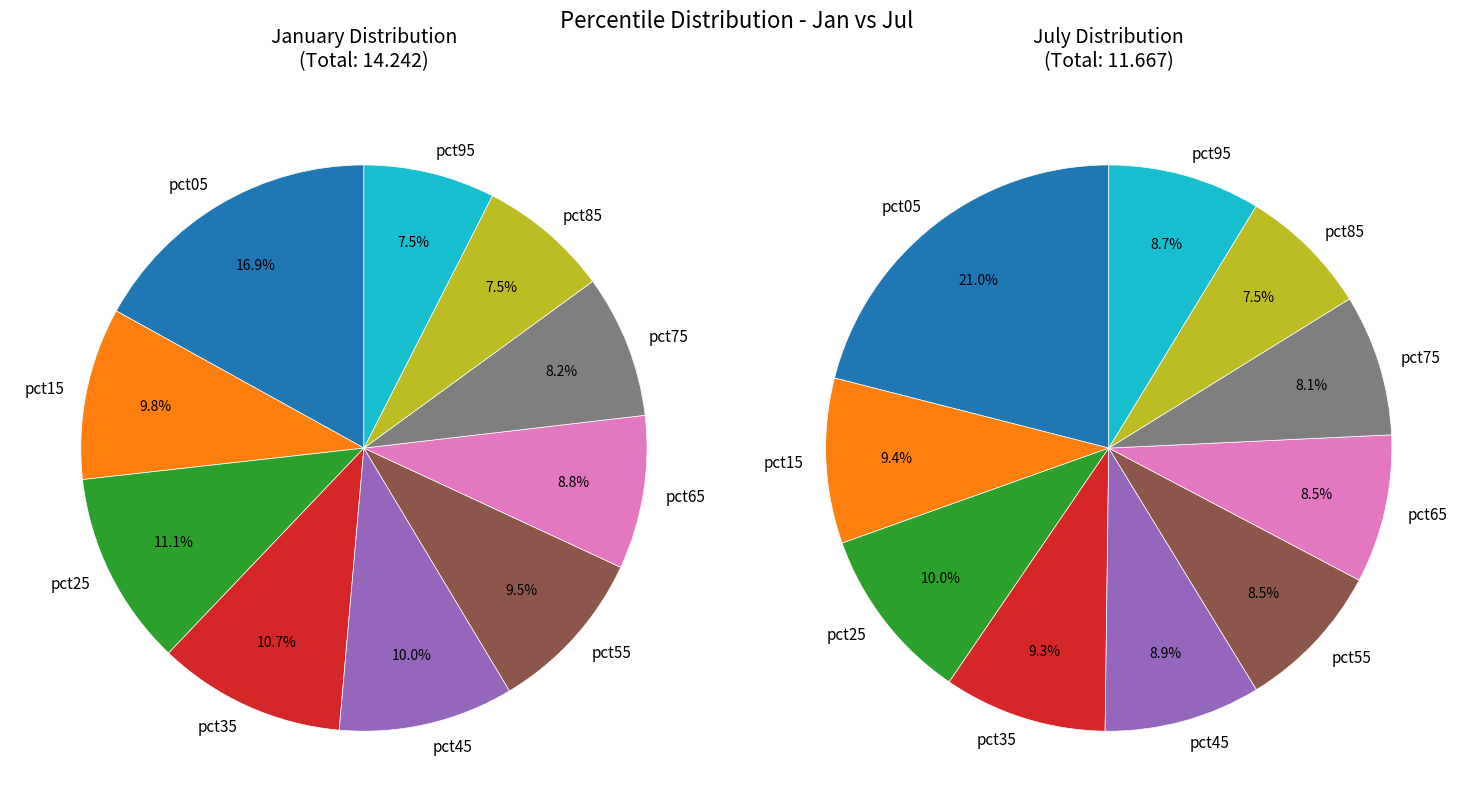

What is the difference between the highest and lowest values at 2?

0.4